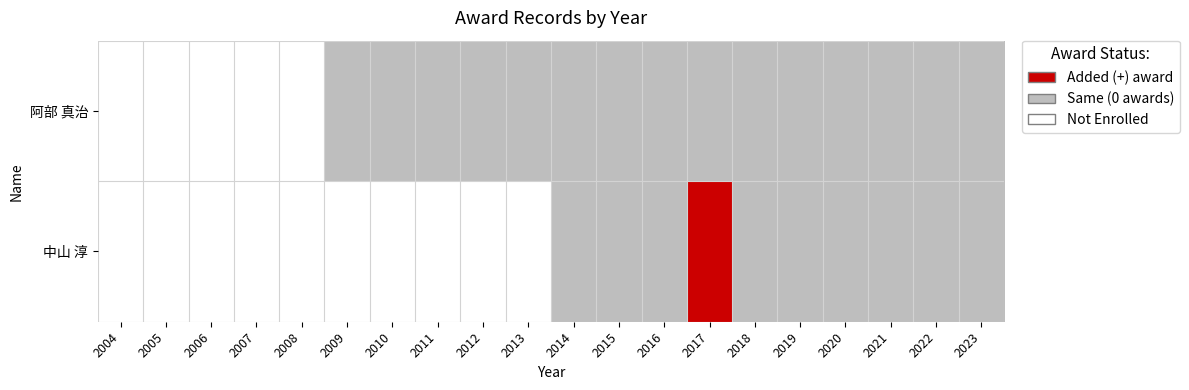

Reading left to right, list all the values displayed in this chart.

阿部 真治: 2004=0	2005=0	2006=0	2007=0	2008=0	2009=1	2010=1	2011=1	2012=1	2013=1	2014=1	2015=1	2016=1	2017=1	2018=1	2019=1	2020=1	2021=1	2022=1	2023=1
中山 淳: 2004=0	2005=0	2006=0	2007=0	2008=0	2009=0	2010=0	2011=0	2012=0	2013=0	2014=1	2015=1	2016=1	2017=2	2018=1	2019=1	2020=1	2021=1	2022=1	2023=1